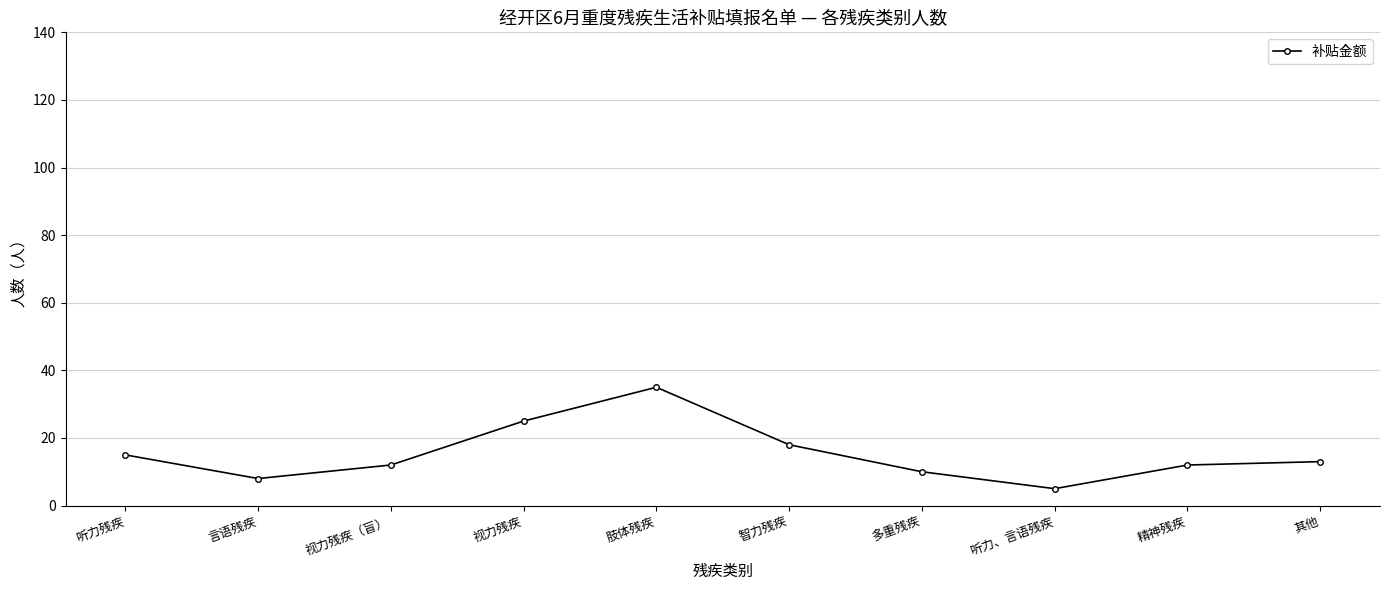

How many data points does each series have?

10